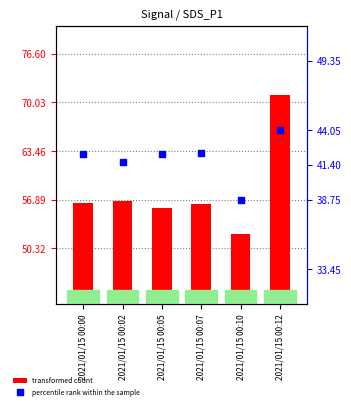

Is the value of transformed count at 2021/01/15 00:07 greater than the value of percentile rank within the sample at 2021/01/15 00:12?

Yes